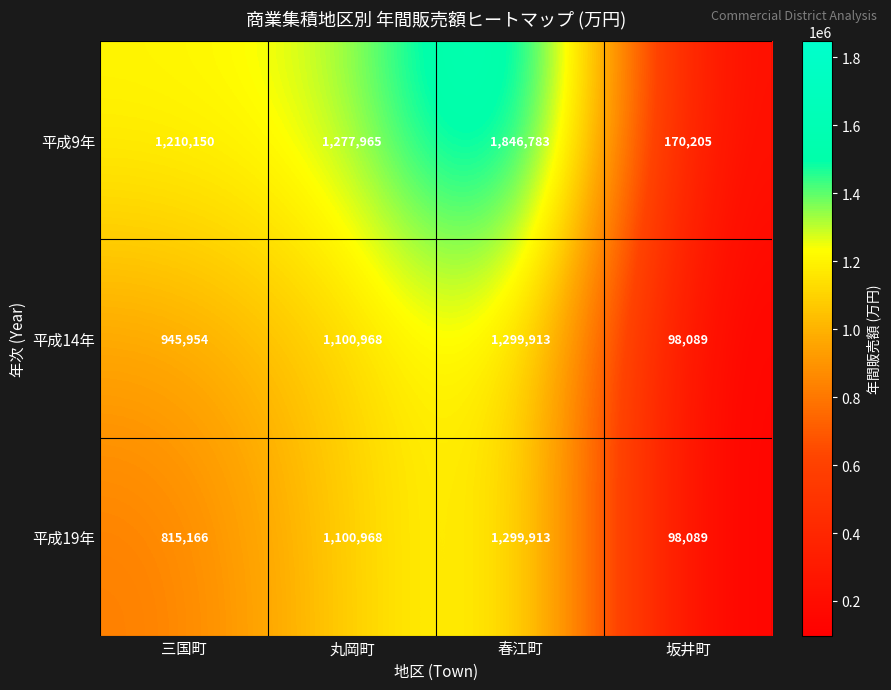

What is the smallest value displayed?

98089